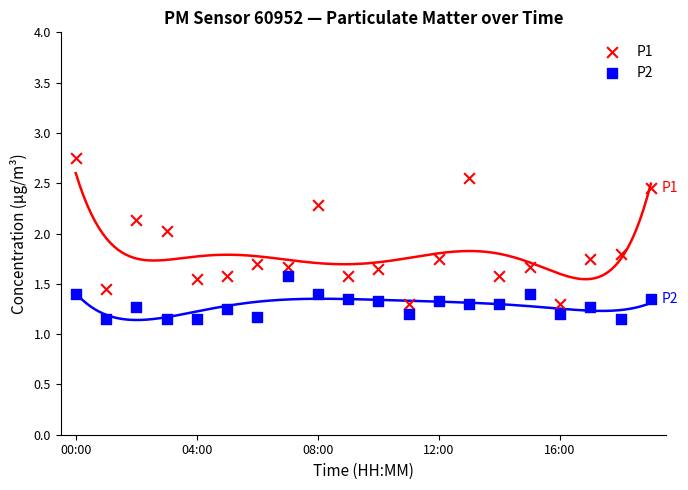

Which series has the largest Y range (max minus min)?

P1